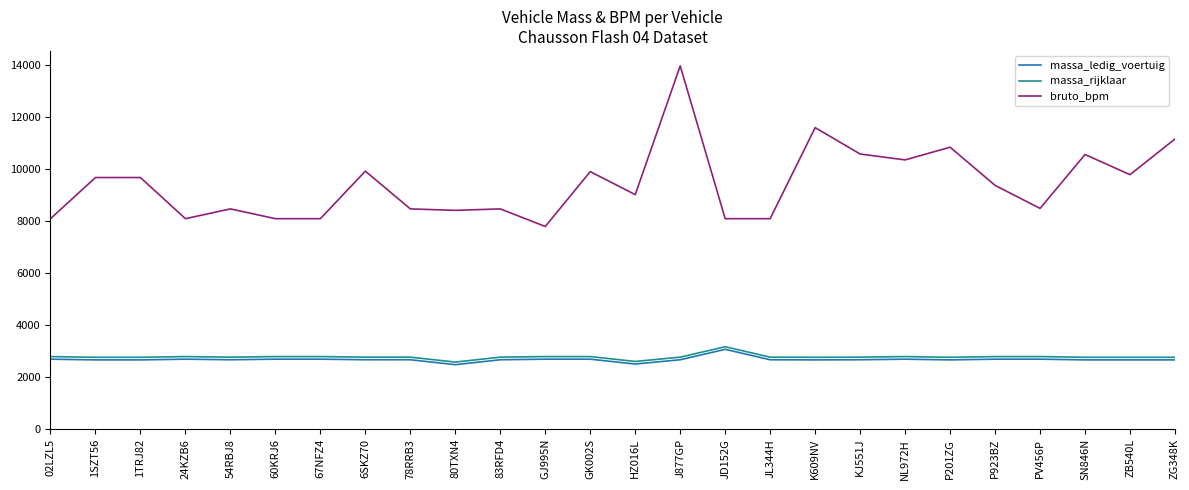

At which category is the sum across all series the highest?

J877GP